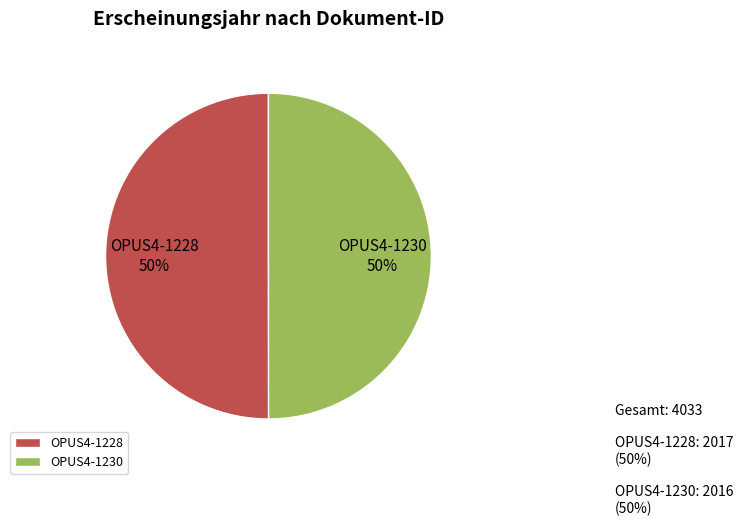

What is the ratio of the value at OPUS4-1228 to the value at OPUS4-1230?

1.0